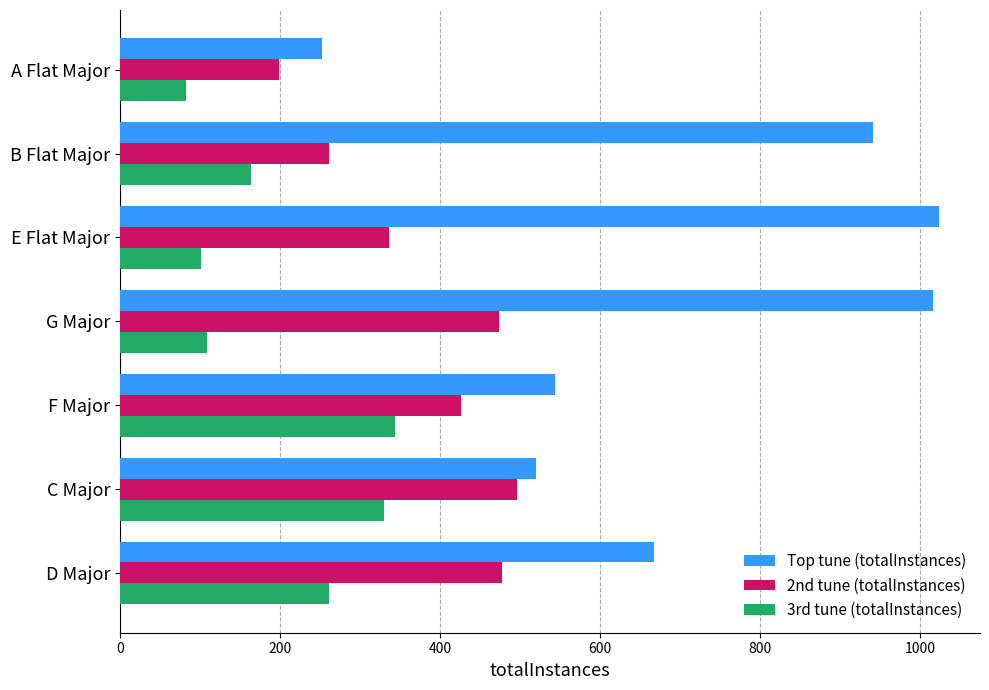

Is it true that 2nd tune (totalInstances) equals 94 at A Flat Major?

False